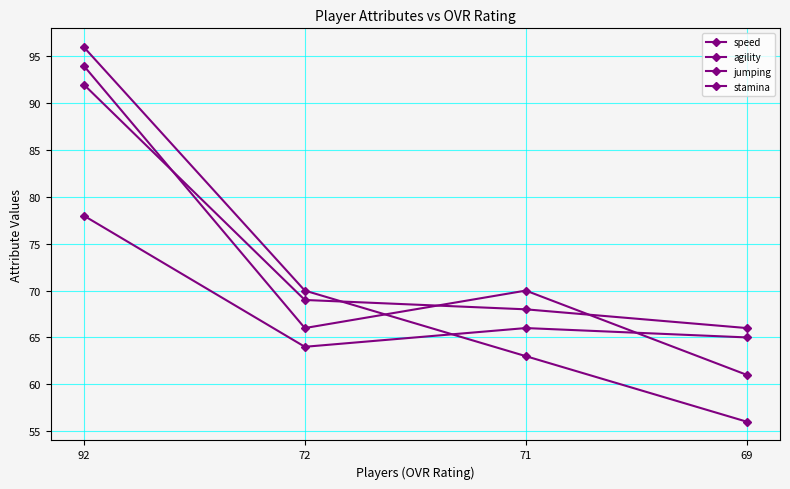

Reading right to left, transcribe all the data shown in this chart.

speed: 69=65	71=66	72=64	92=78
agility: 69=56	71=63	72=70	92=96
jumping: 69=61	71=70	72=66	92=94
stamina: 69=66	71=68	72=69	92=92